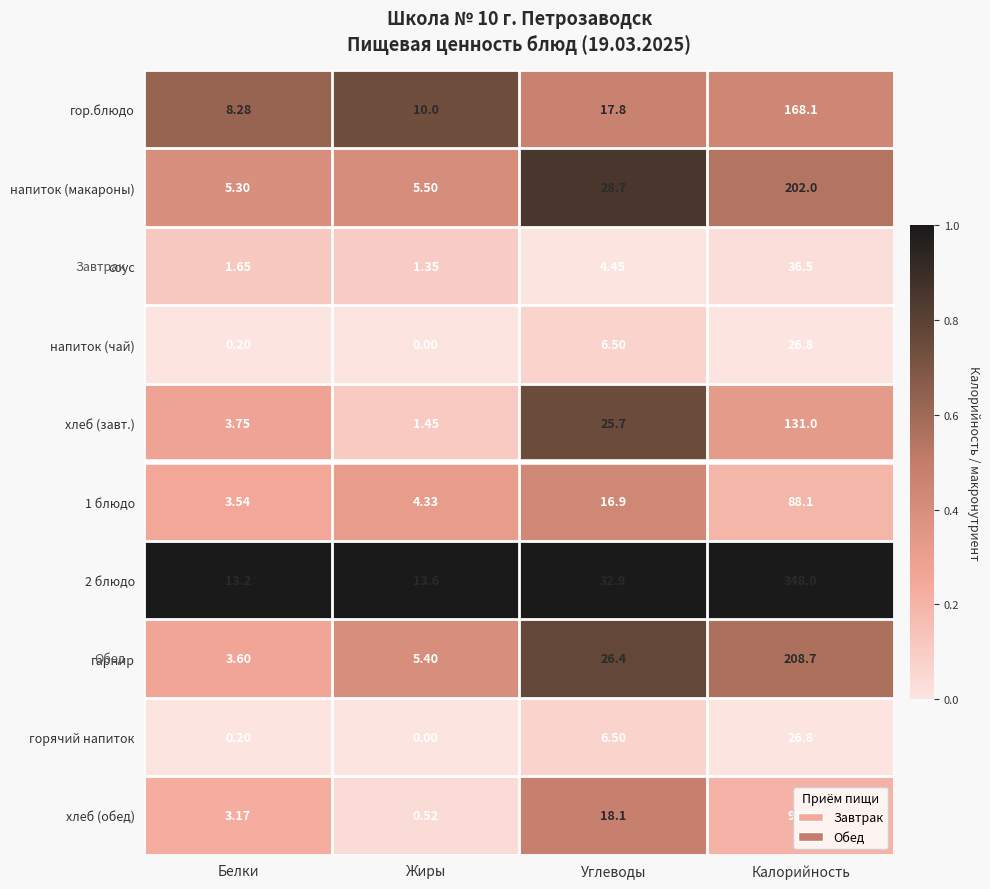

At which label does напиток (макароны) reach its minimum?

Белки